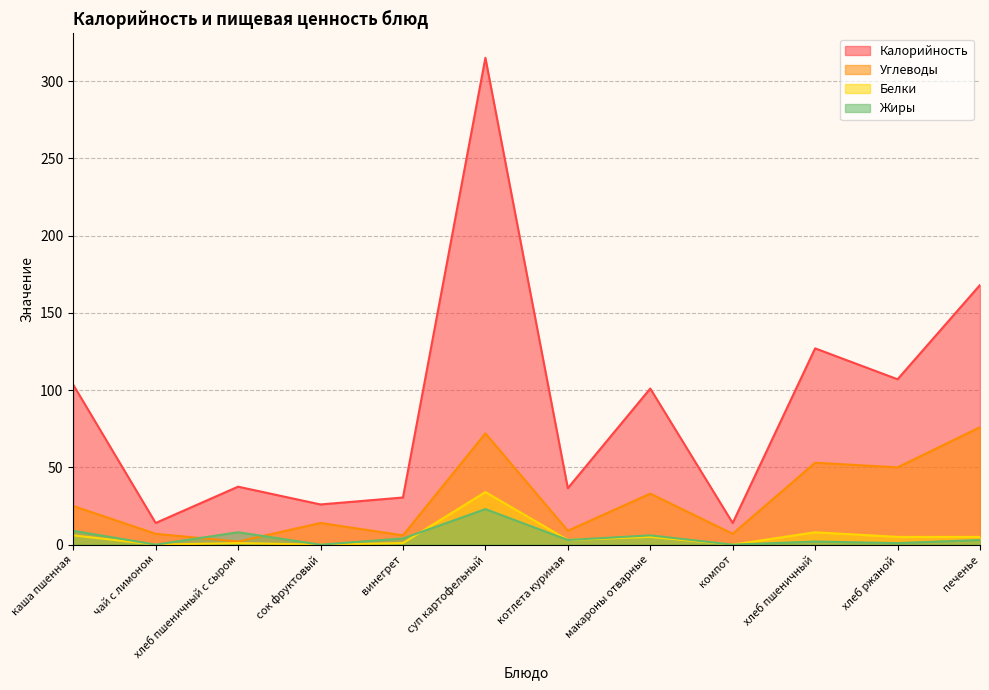

What is the label of the 11th point from the left?

хлеб ржаной